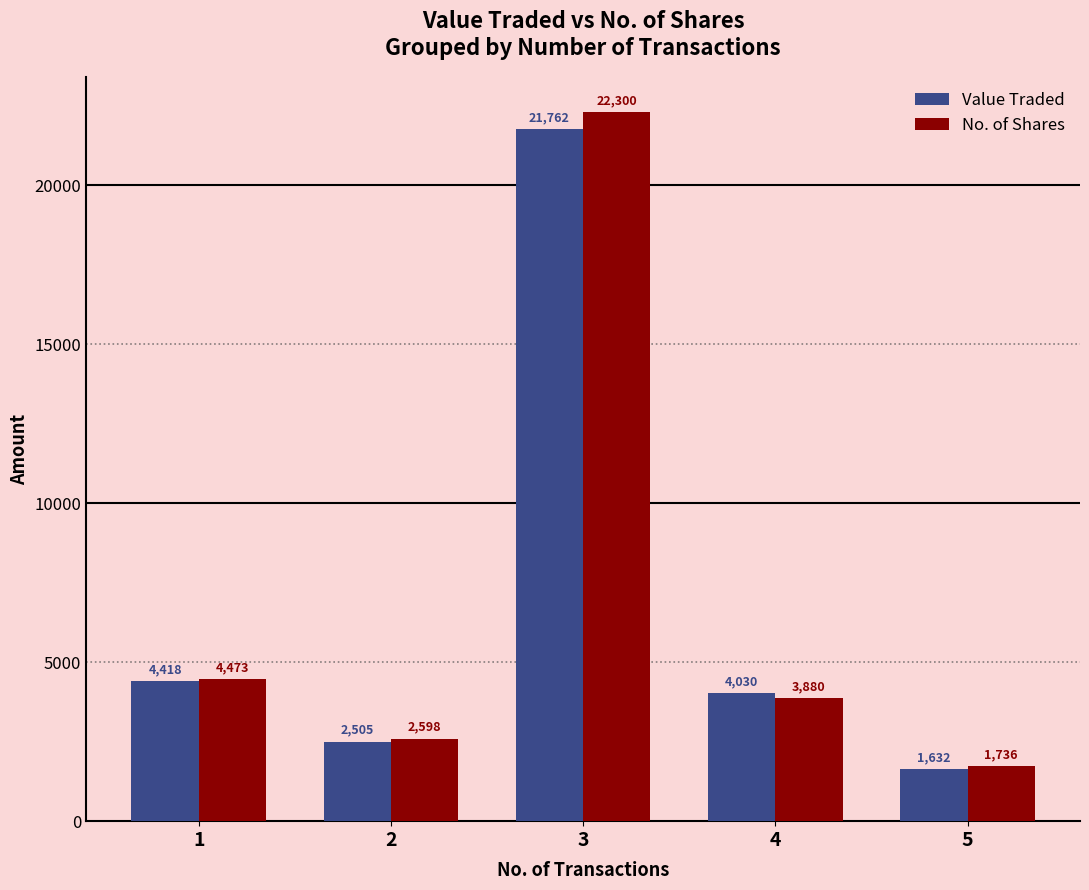

How many values in the Value Traded series are below 4030?

2